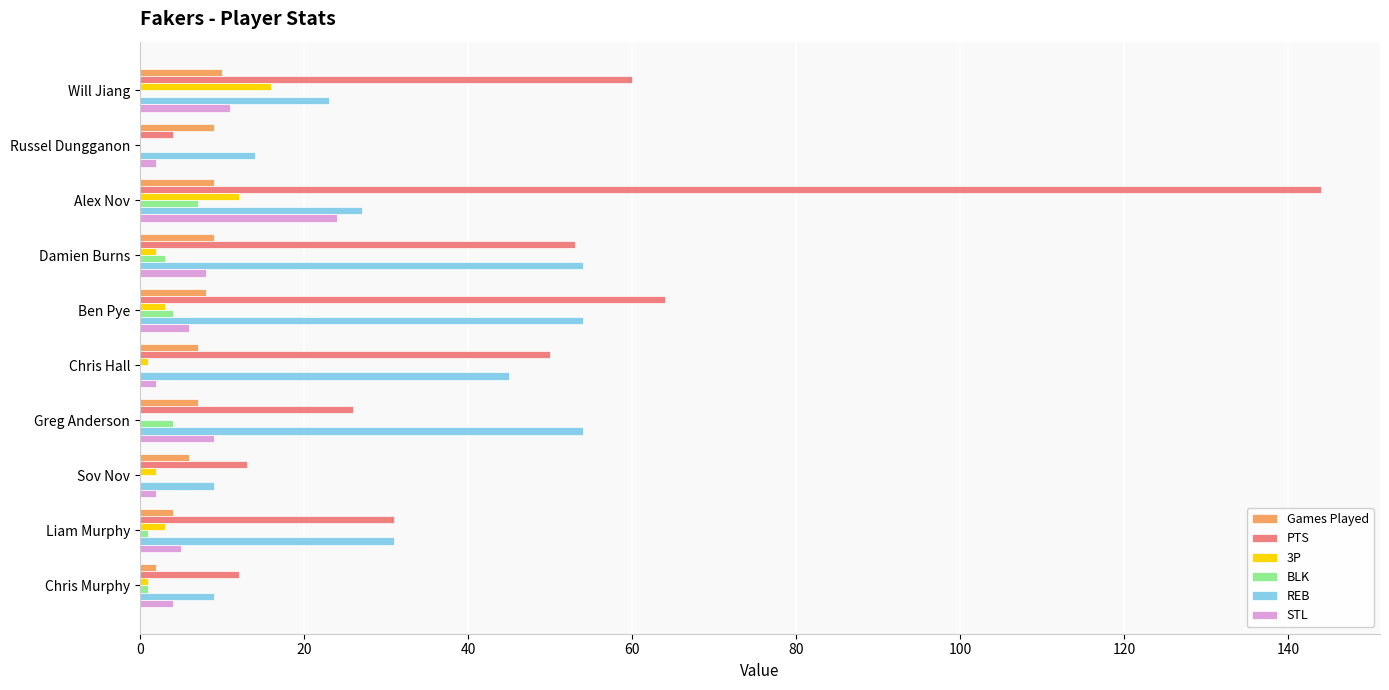

Which series has the largest total across all categories?

PTS